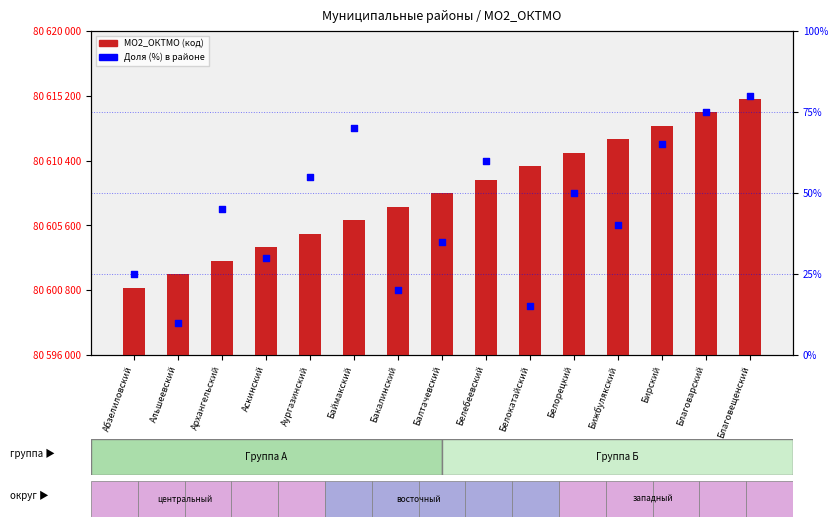

Which series has the largest Y range (max minus min)?

МО2_ОКТМО (ОКТМО код)